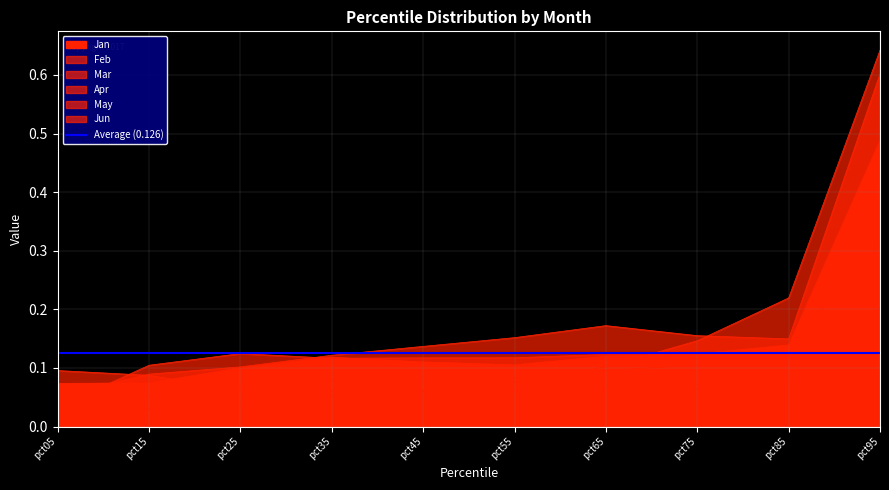

Does the chart have visible grid lines?

Yes